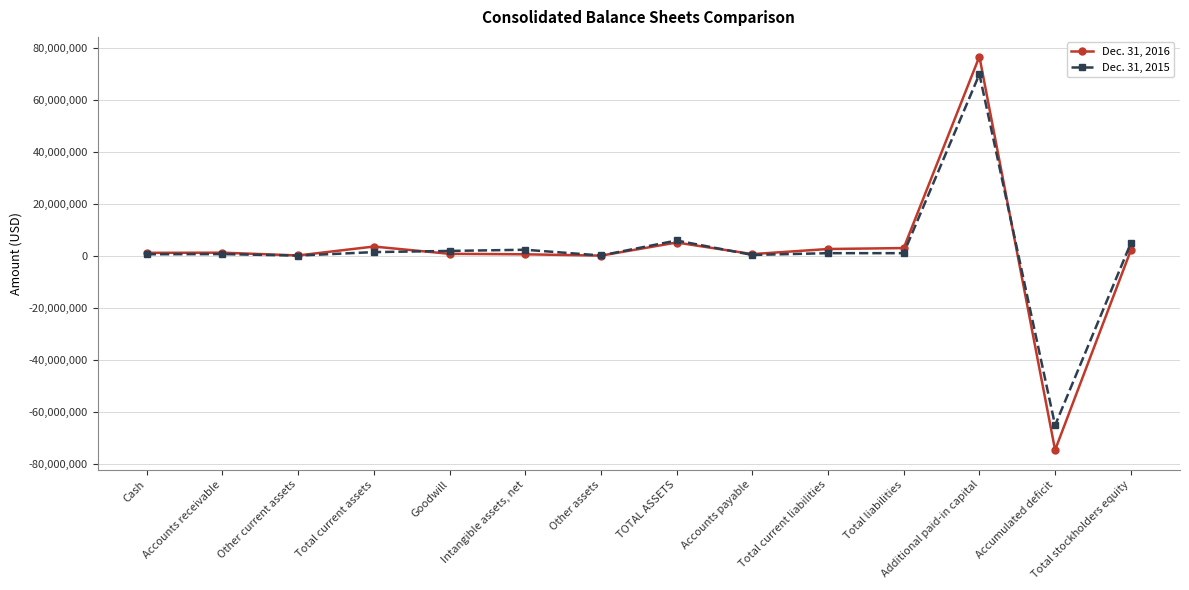

Between Cash and Accumulated deficit, which series saw the biggest shift?

Dec. 31, 2016